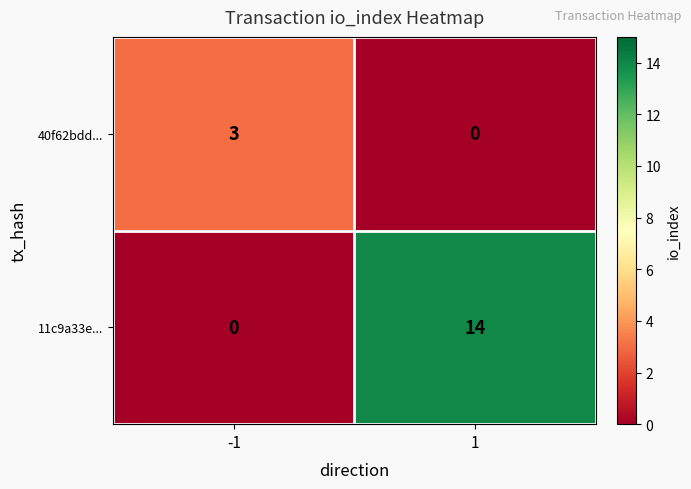

Which series has the largest range (max minus min)?

11c9a33e...